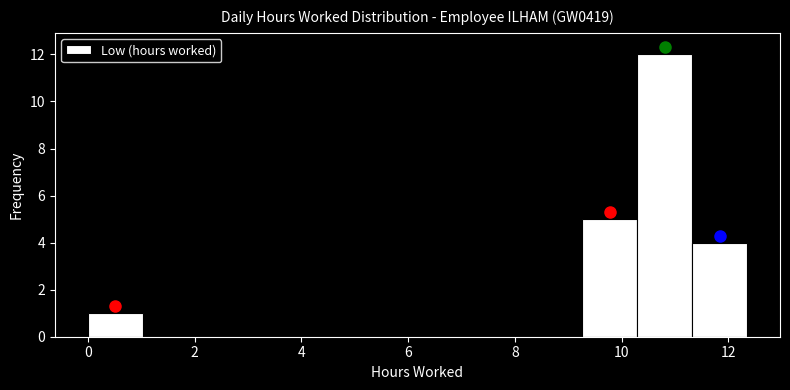

Which range on the x-axis has the tallest bar?

10.2 to 11.4